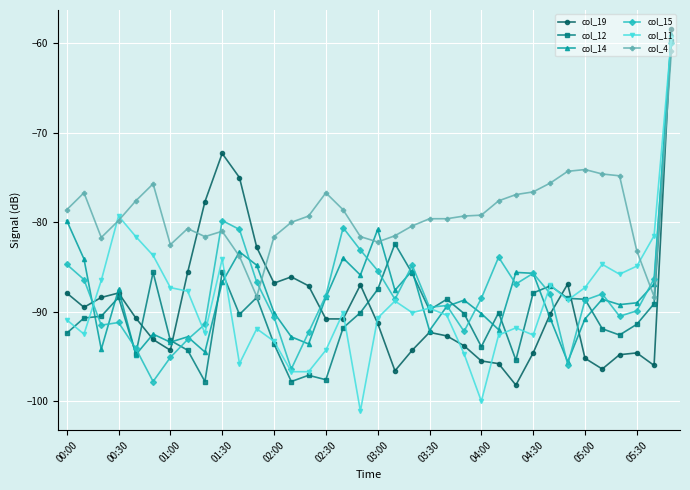

What is the average value of the col_19 series?

-89.2